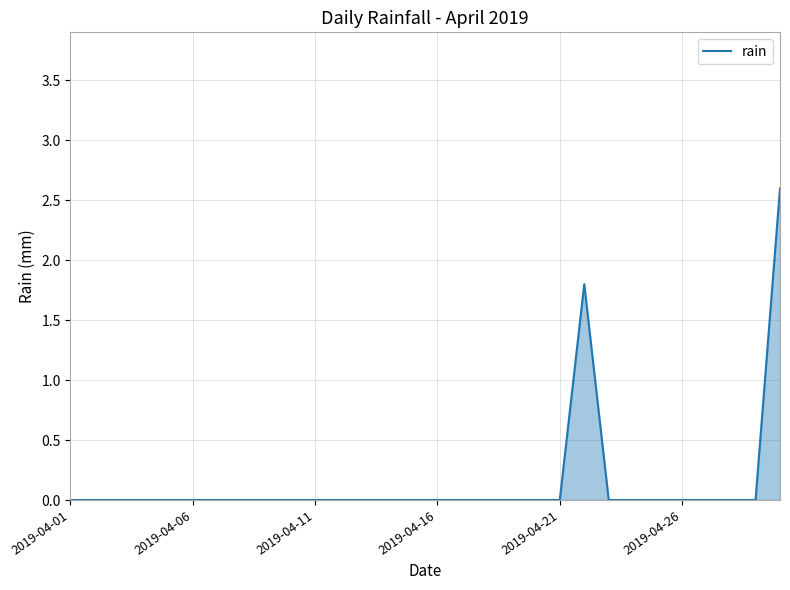

Reading left to right, extract all data points from this chart.

0.0	0.0	0.0	0.0	0.0	0.0	0.0	0.0	0.0	0.0	0.0	0.0	0.0	0.0	0.0	0.0	0.0	0.0	0.0	0.0	0.0	1.8	0.0	0.0	0.0	0.0	0.0	0.0	0.0	2.6